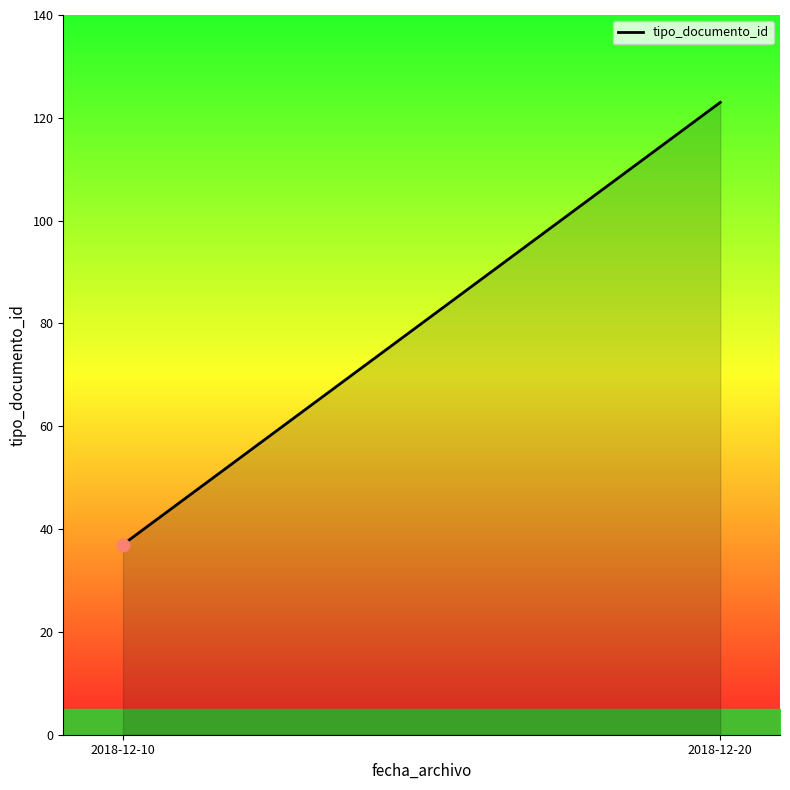

What is the ratio of the value at 2018-12-10 to the value at 2018-12-20?

0.3